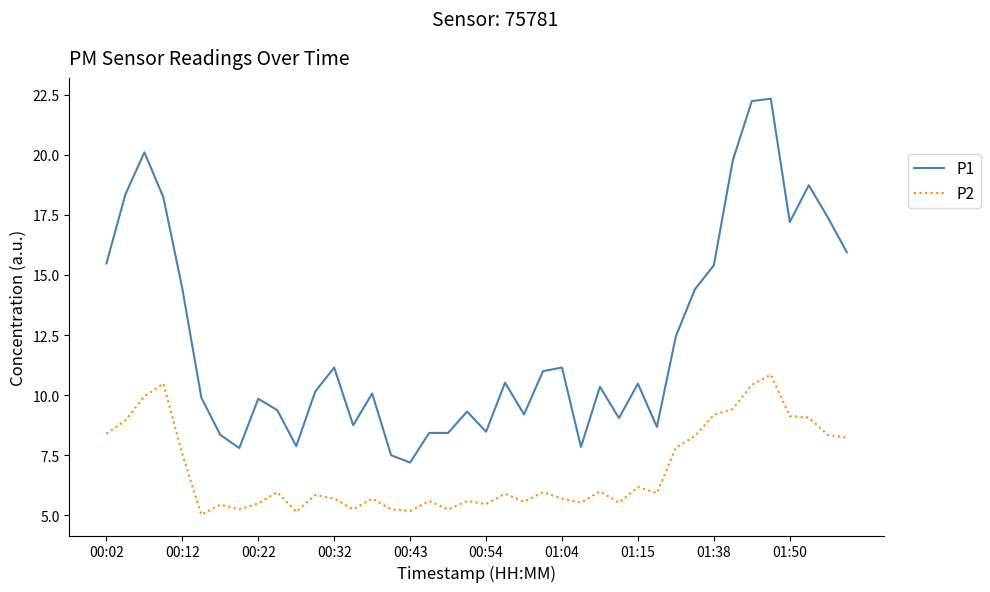

Which series has the widest spread of values?

P1